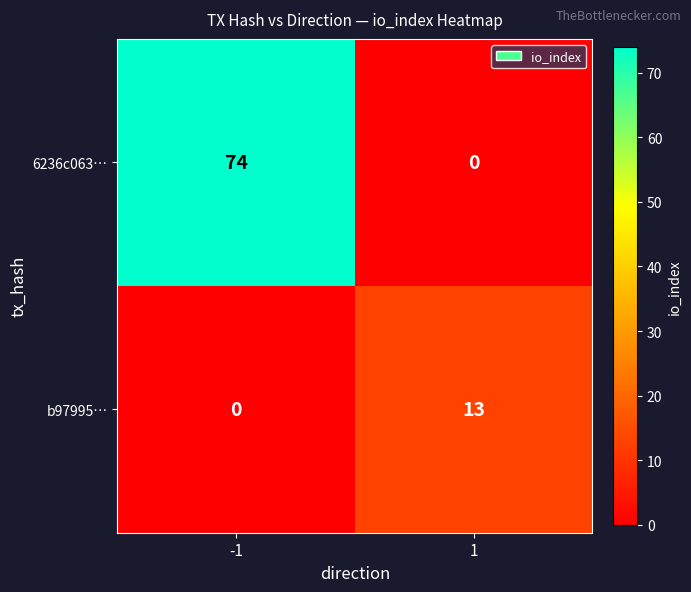

The value of b97995… at -1 is -9. True or false?

False